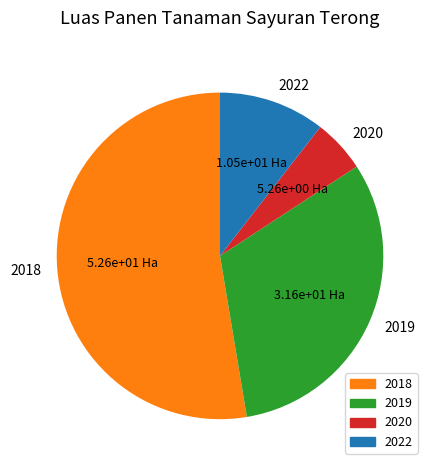

Approximately how many times larger is the value at 2022 compared to 2018?

0.2